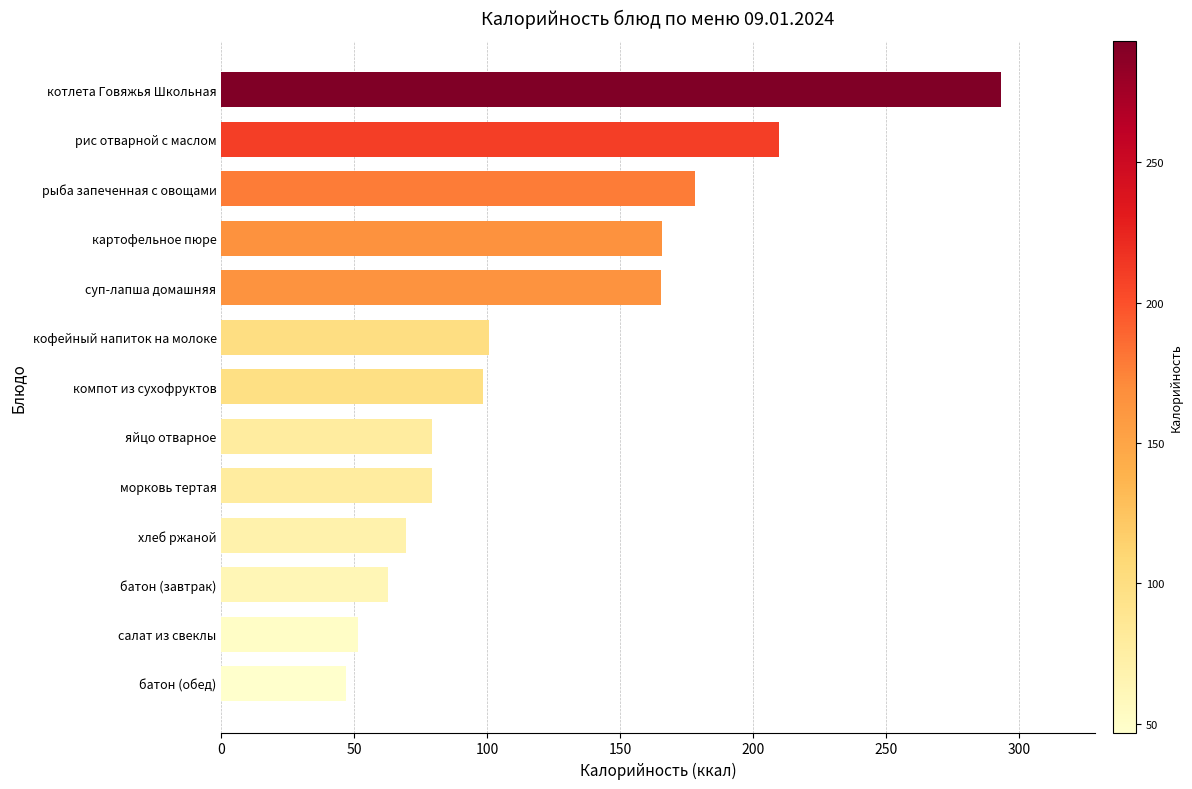

Read the value at котлета Говяжья Школьная.

293.2